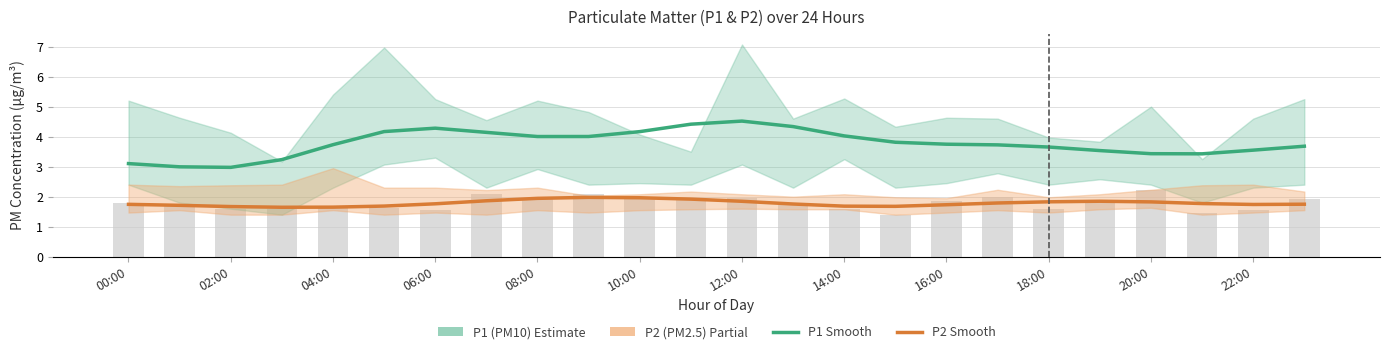

Which series changed the most between 16:00 and 13?

P1 (PM10)